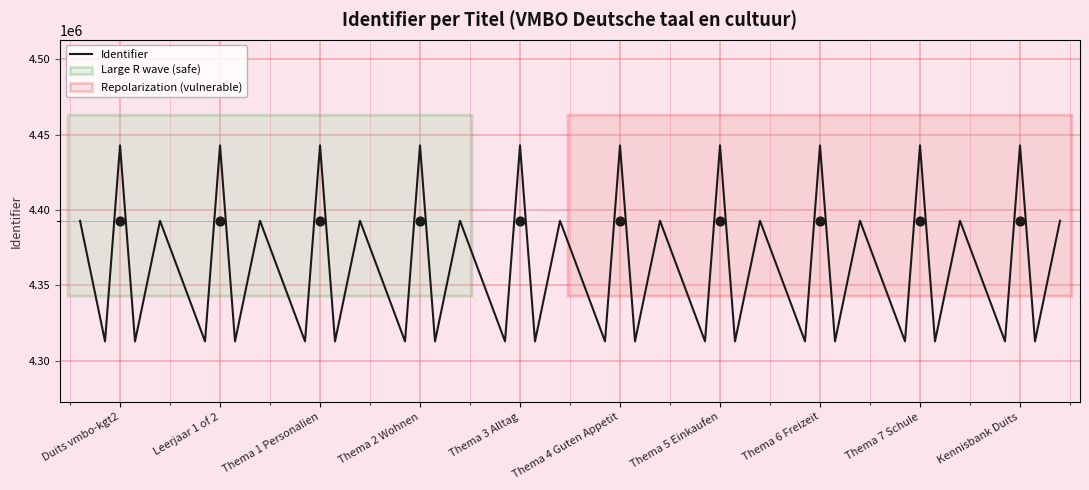

What is the change in value from Leerjaar 1 of 2 to Thema 4 Guten Appetit?

+11